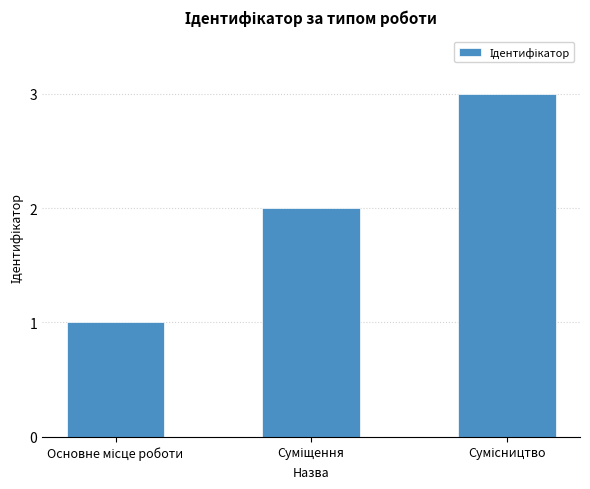

How many categories are shown in the chart?

3